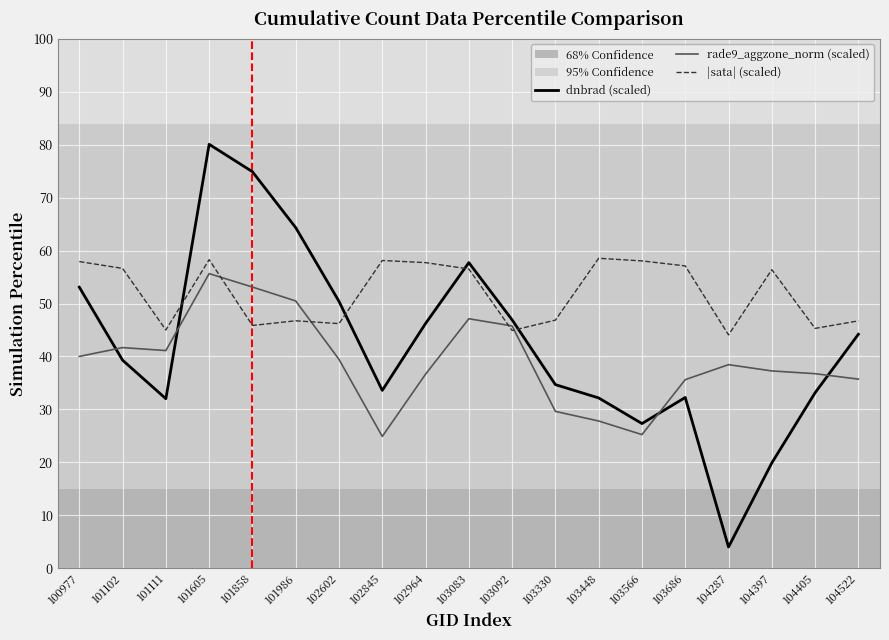

What is the smallest value displayed?

4.0